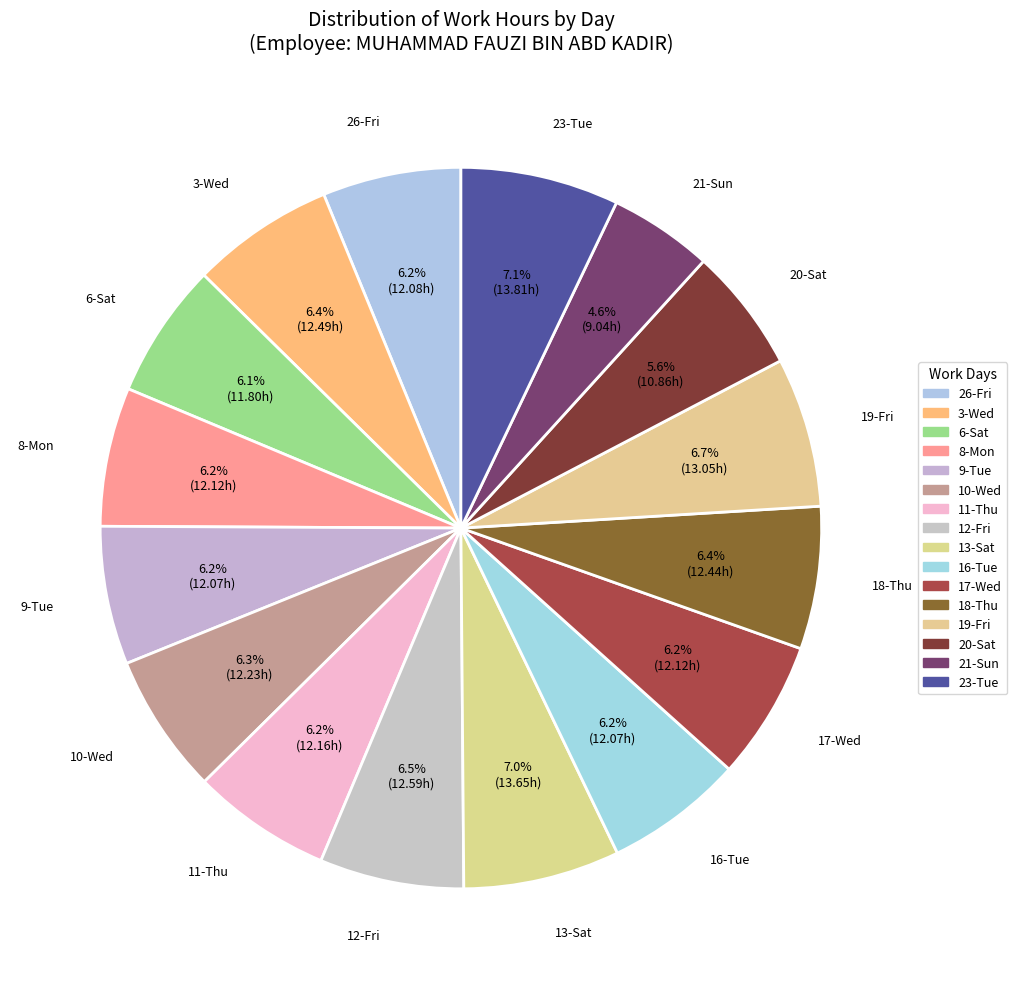

To the nearest percent, what is the difference between the largest and smallest slice percentages?

2%